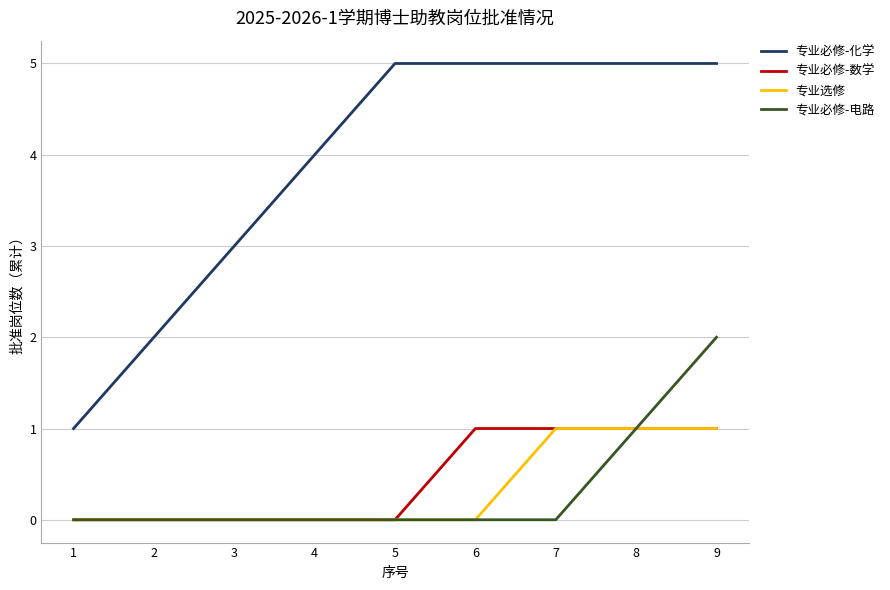

Which series has the largest total across all categories?

专业必修-化学